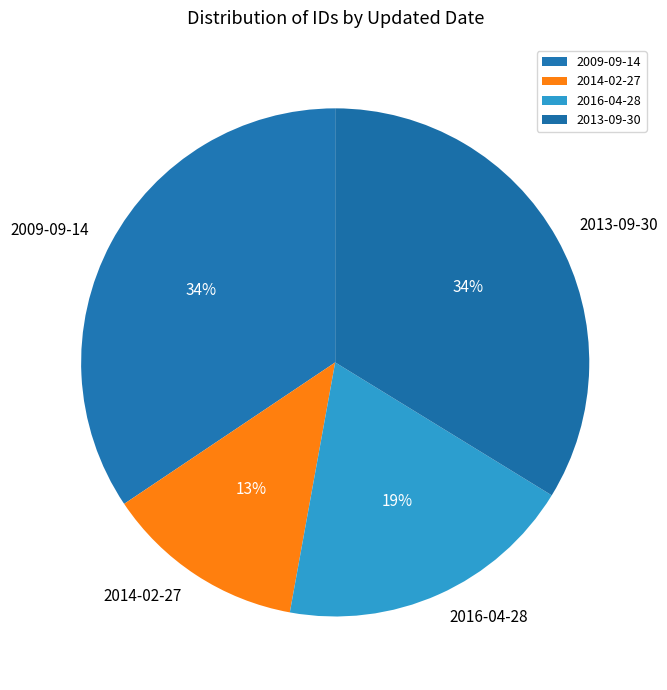

Which slice is the smallest?

2014-02-27